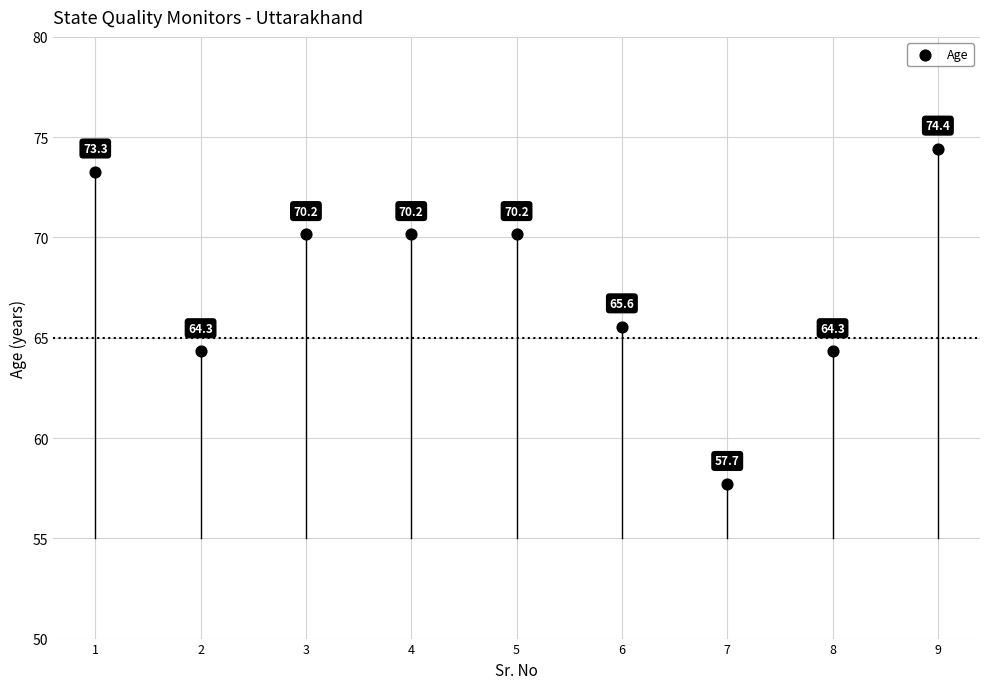

What is the range of Y values (max minus min)?

16.7